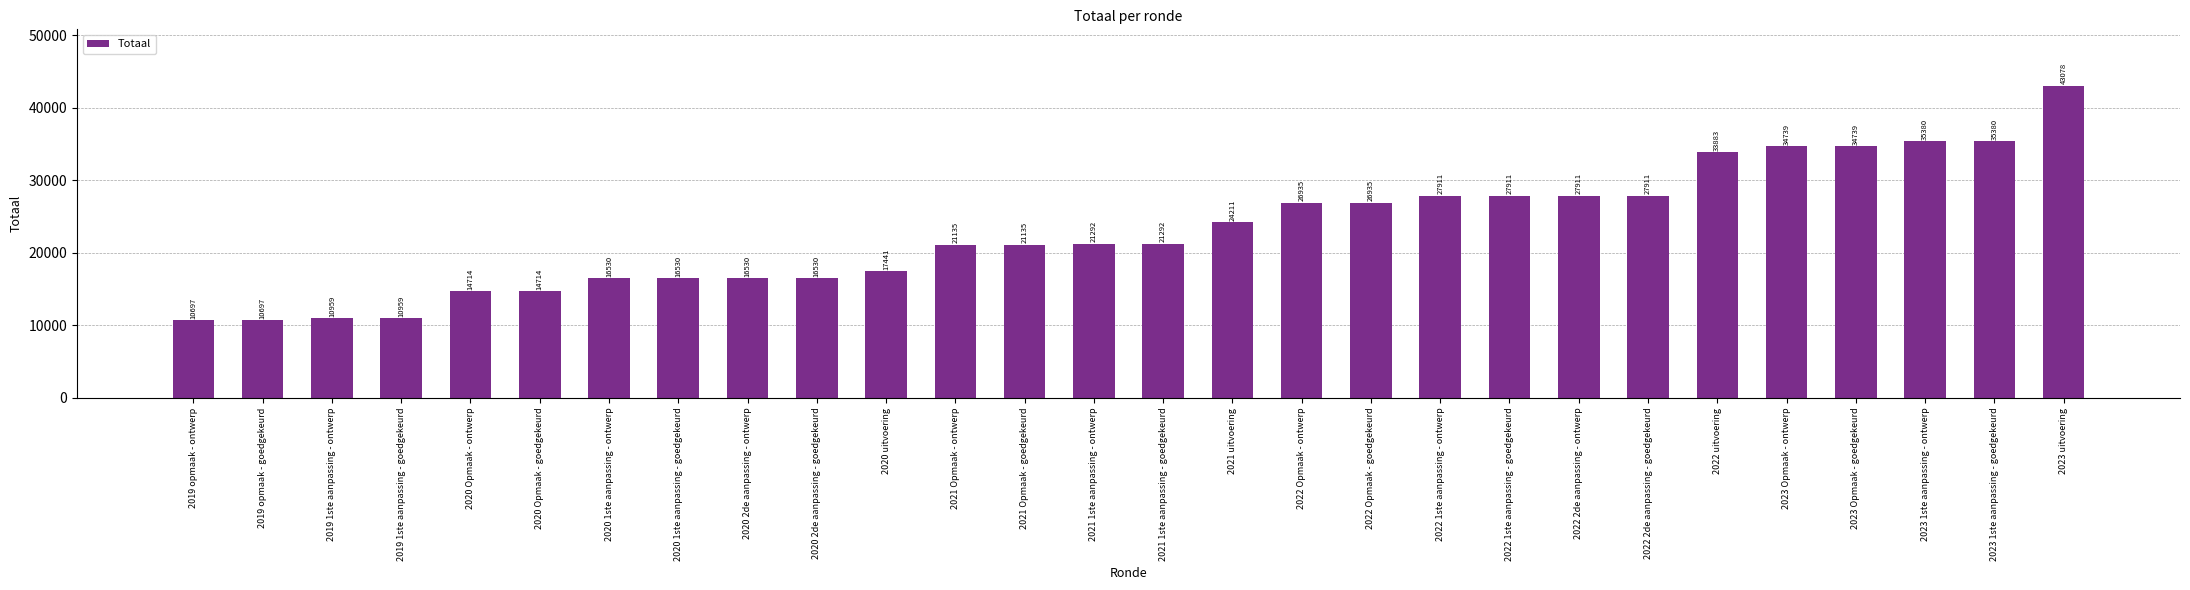

Reading left to right, what are all the values shown in this chart?

2019 opmaak - ontwerp=10697	2019 opmaak - goedgekeurd=10697	2019 1ste aanpassing - ontwerp=10959	2019 1ste aanpassing - goedgekeurd=10959	2020 Opmaak - ontwerp=14714	2020 Opmaak - goedgekeurd=14714	2020 1ste aanpassing - ontwerp=16530	2020 1ste aanpassing - goedgekeurd=16530	2020 2de aanpassing - ontwerp=16530	2020 2de aanpassing - goedgekeurd=16530	2020 uitvoering=17441	2021 Opmaak - ontwerp=21135	2021 Opmaak - goedgekeurd=21135	2021 1ste aanpassing - ontwerp=21292	2021 1ste aanpassing - goedgekeurd=21292	2021 uitvoering=24211	2022 Opmaak - ontwerp=26935	2022 Opmaak - goedgekeurd=26935	2022 1ste aanpassing - ontwerp=27911	2022 1ste aanpassing - goedgekeurd=27911	2022 2de aanpassing - ontwerp=27911	2022 2de aanpassing - goedgekeurd=27911	2022 uitvoering=33883	2023 Opmaak - ontwerp=34739	2023 Opmaak - goedgekeurd=34739	2023 1ste aanpassing - ontwerp=35380	2023 1ste aanpassing - goedgekeurd=35380	2023 uitvoering=43078